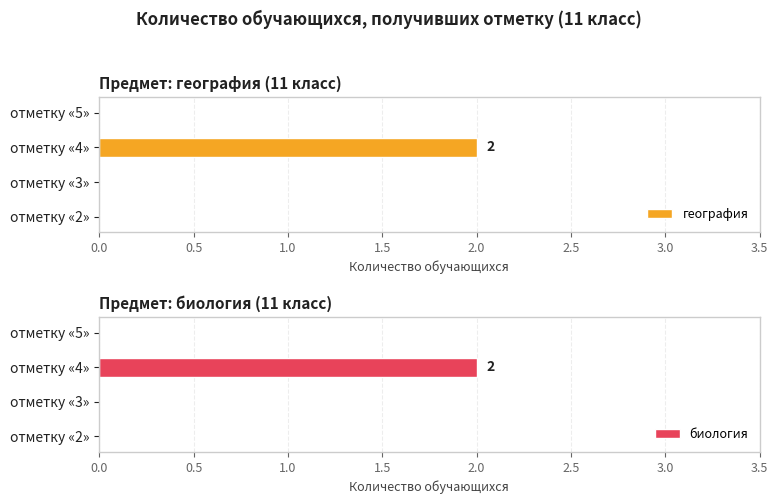

The география series shows 1 at отметку «5». True or false?

False